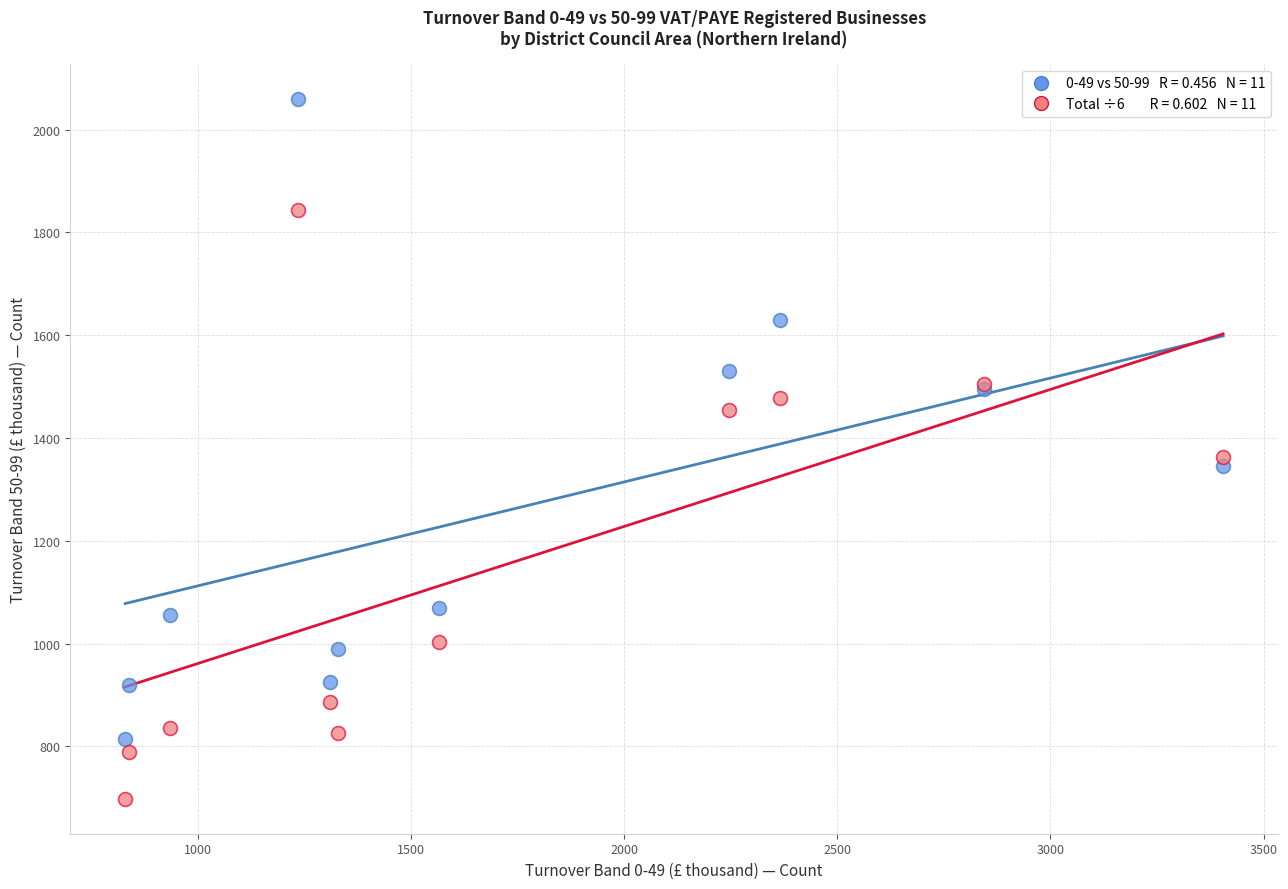

Across all series, what Y value is closest to 1379?

1362.5